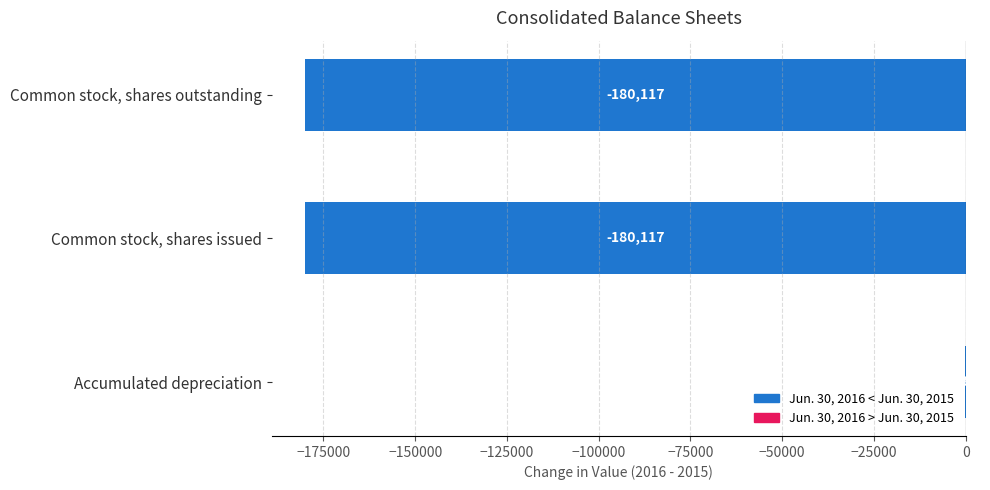

What is the change in value from Accumulated depreciation to Common stock, shares outstanding?

-179933